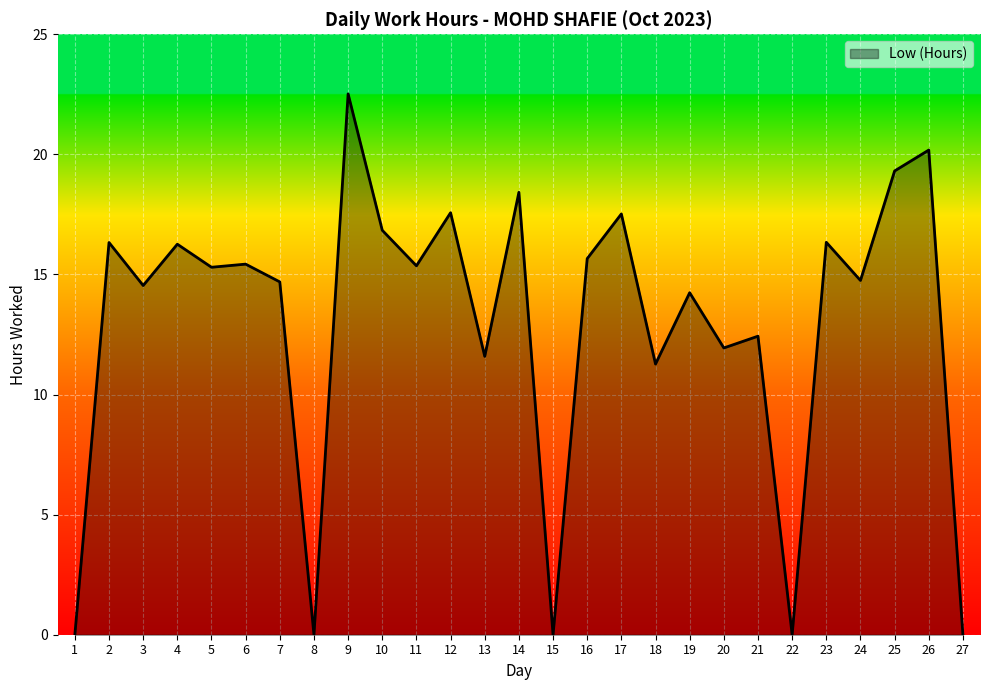

Is it true that the value at 6 is 25.8?

False